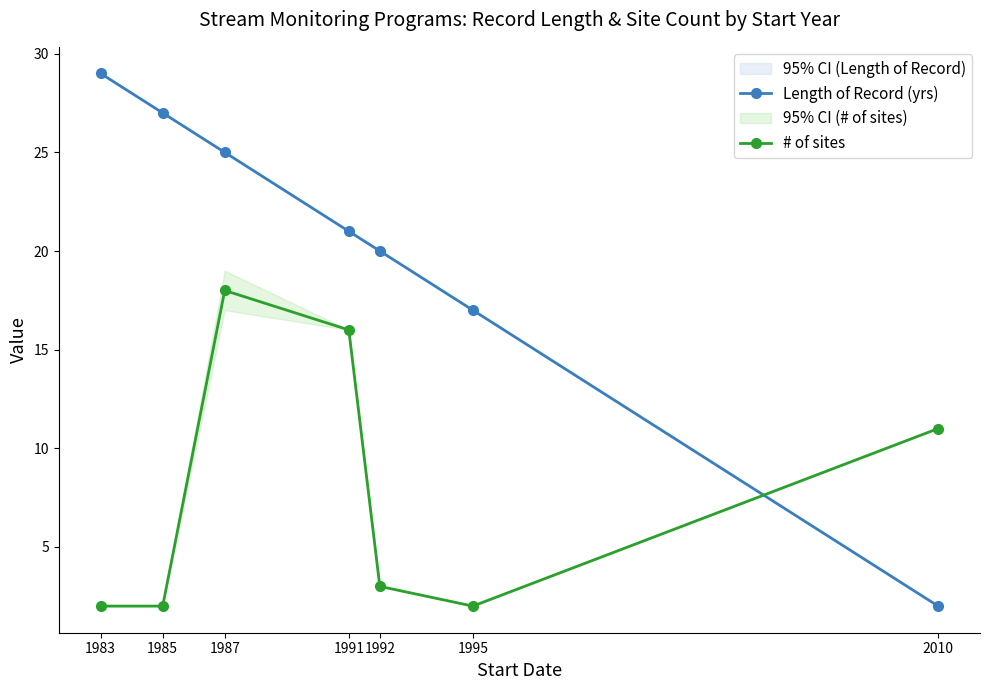

True or false: # of sites has more than 1 interior local peaks.

False